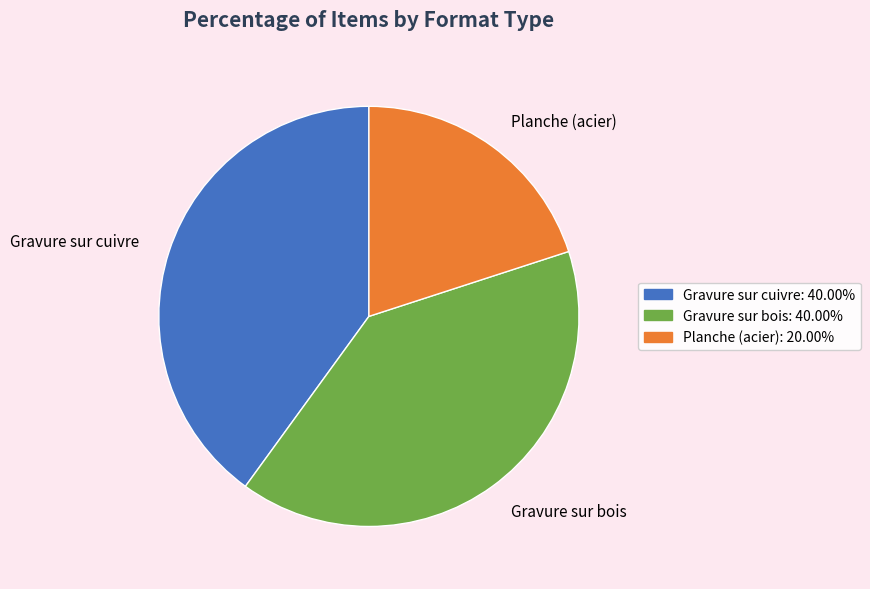

Which has a higher value, Planche (acier) or Gravure sur bois?

Gravure sur bois